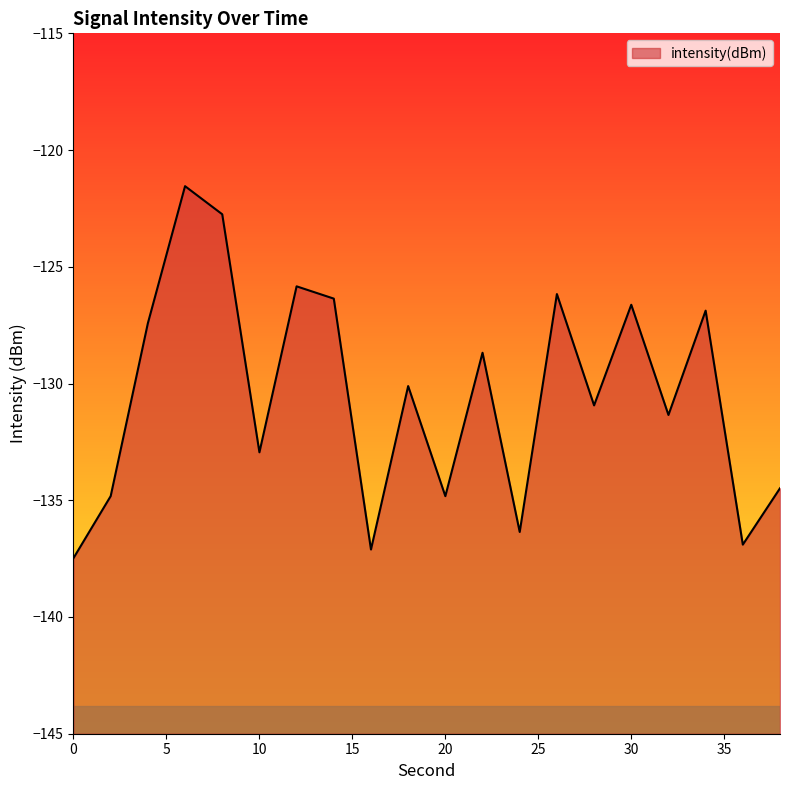

Between 18 and 24, which is larger?

18